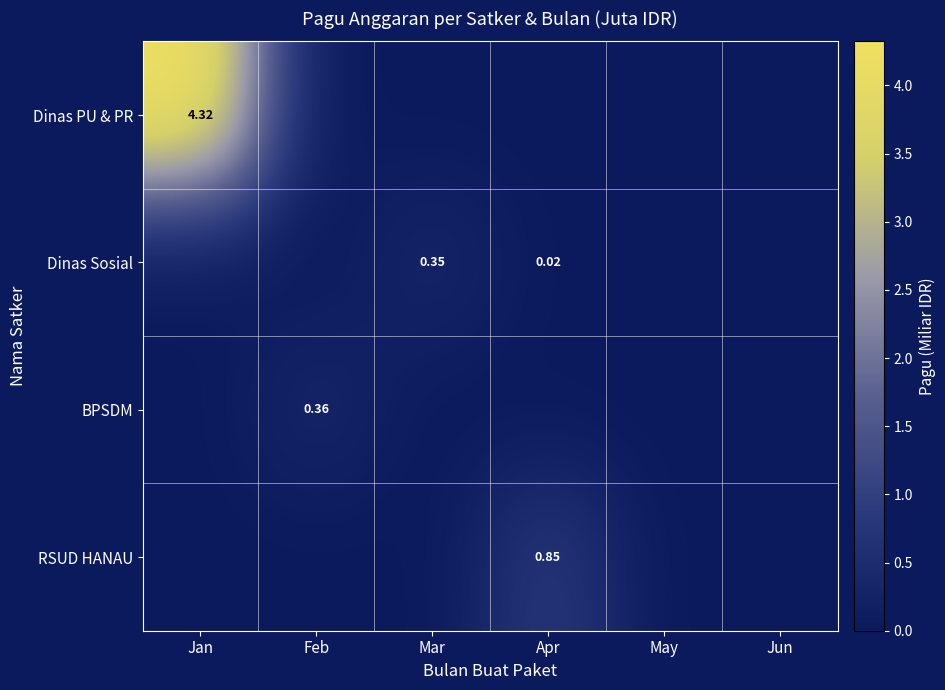

Where is RSUD HANAU nearest to the value 0?

Jan